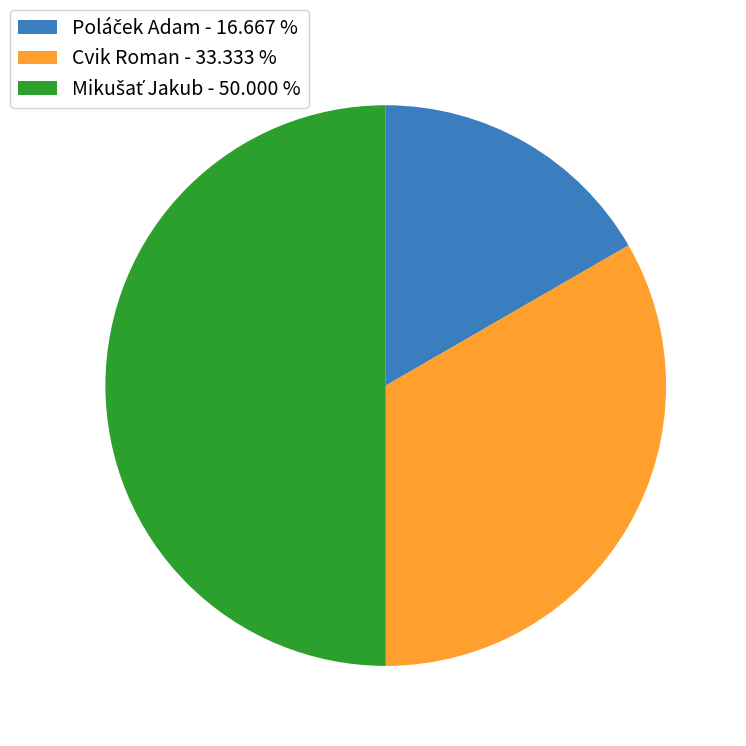

Does Cvik Roman - 33.333 % represent more than half of the total?

No